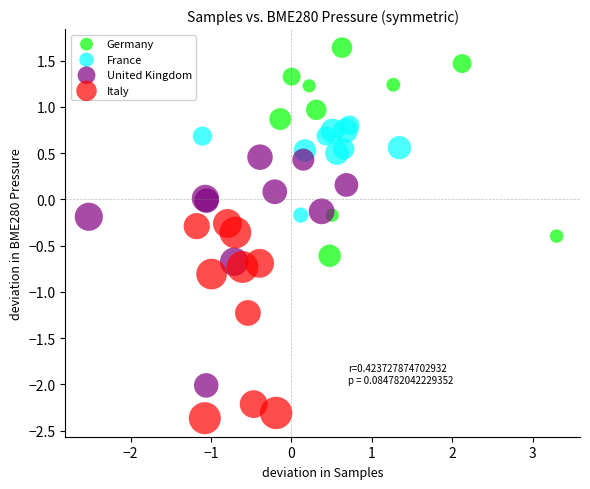

Which series has the largest Y range (max minus min)?

United Kingdom